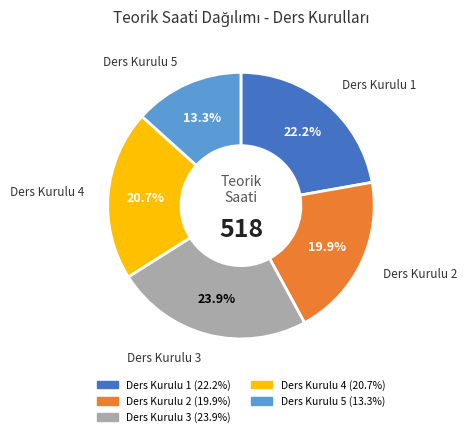

Is it true that Ders Kurulu 1 is 22% of the pie?

True